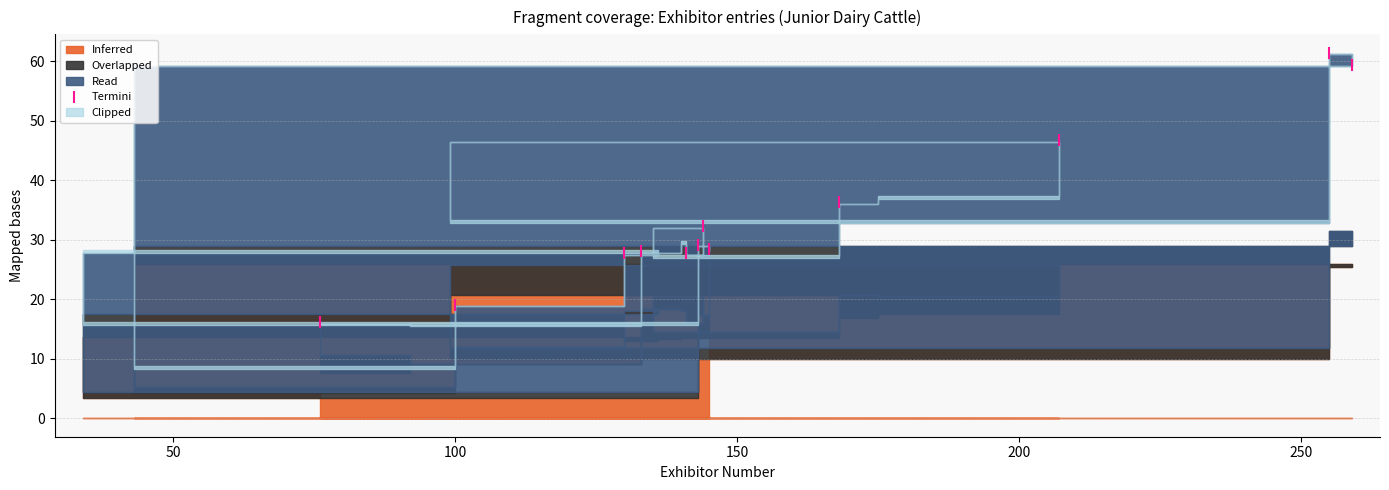

What is the range of X values (max minus min)?

183.0